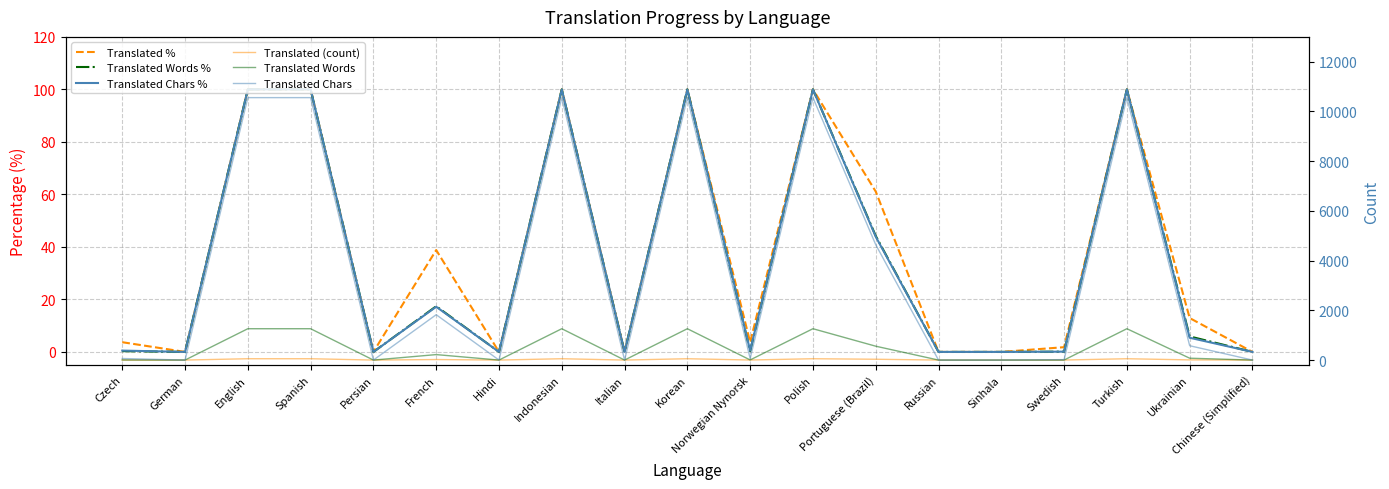

What is the sum of the Translated Chars % values at Korean and English?

200.0